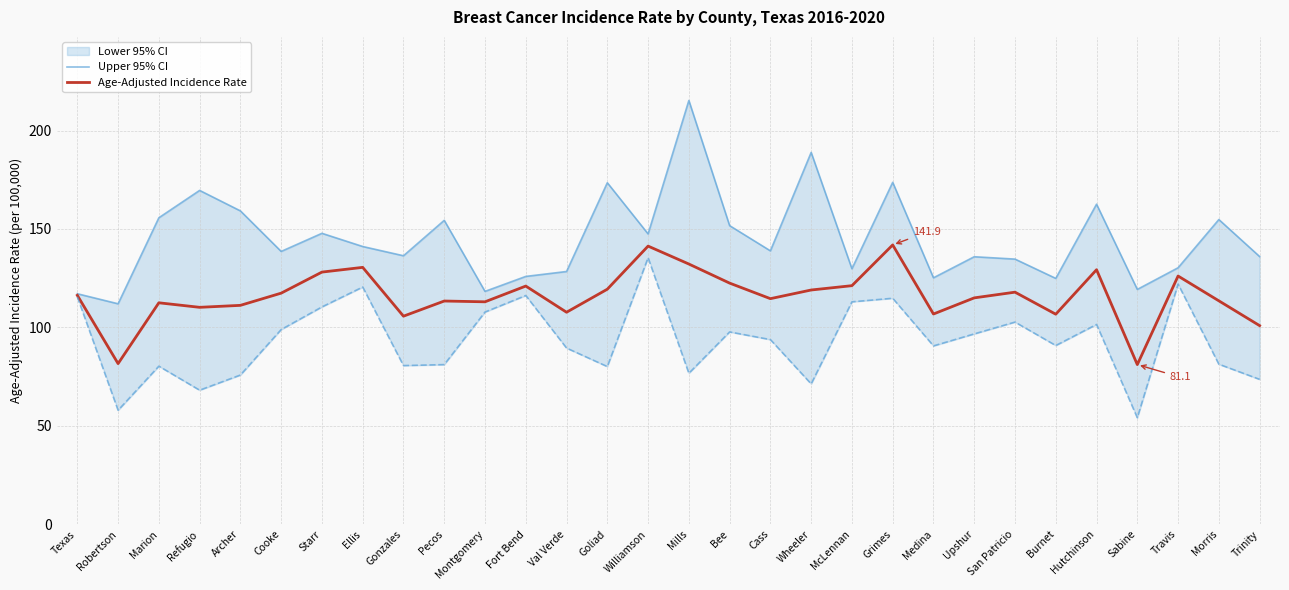

How many distinct data groups are displayed?

2